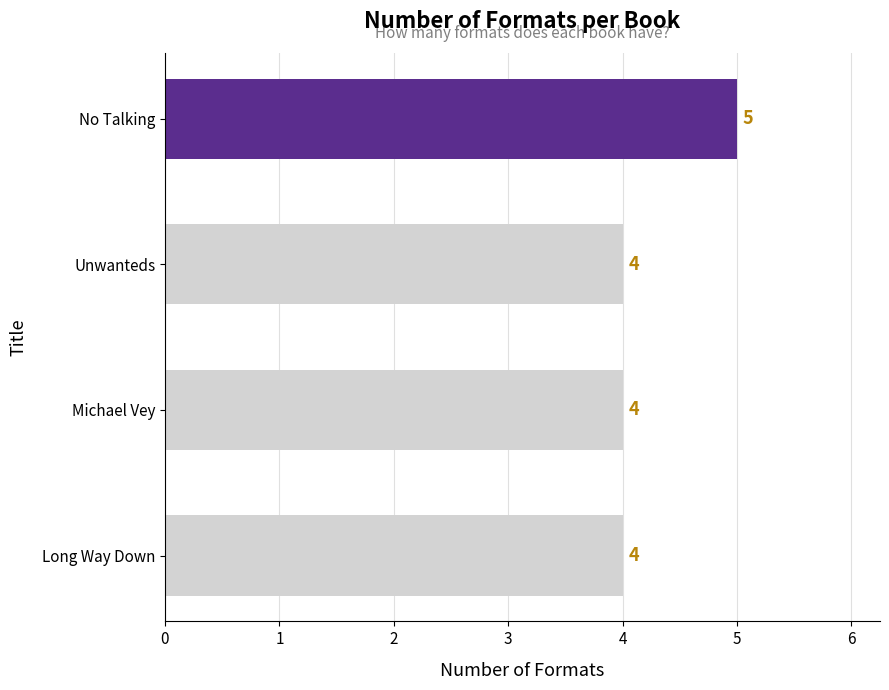

What is the greatest value displayed?

5